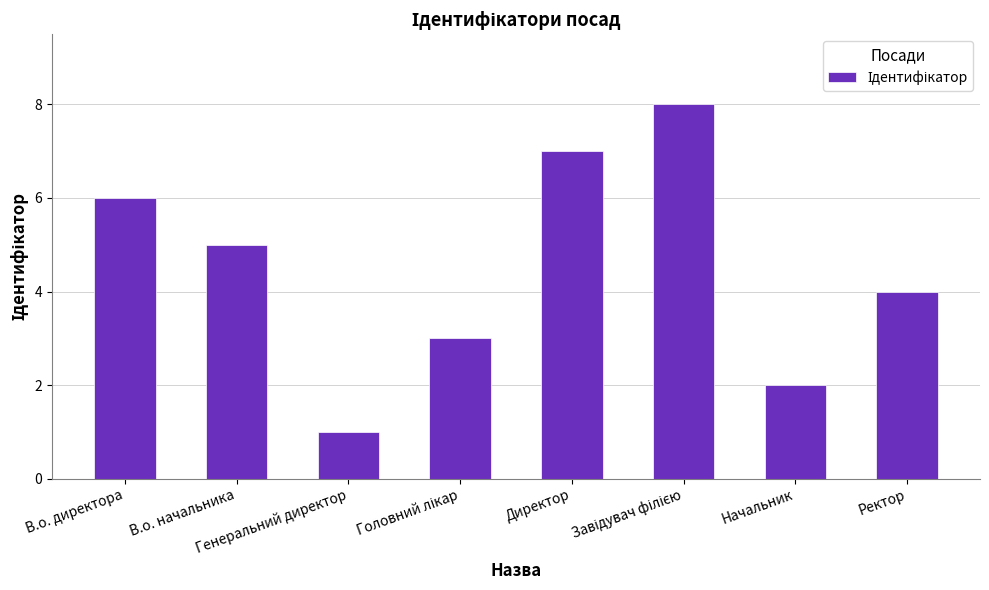

True or false: the data shows 5 at В.о. начальника.

True